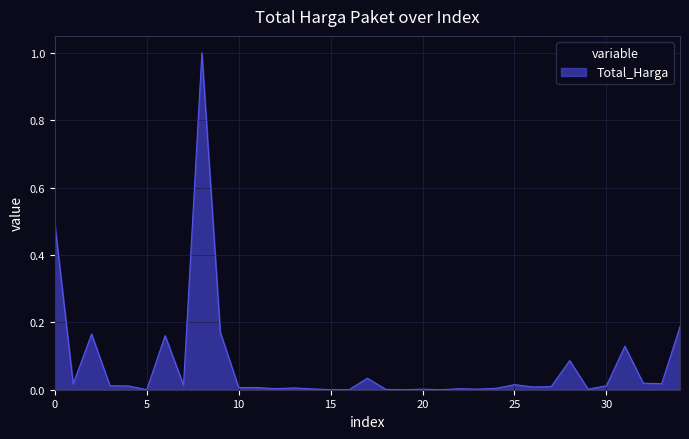

How many series are shown in this chart?

1